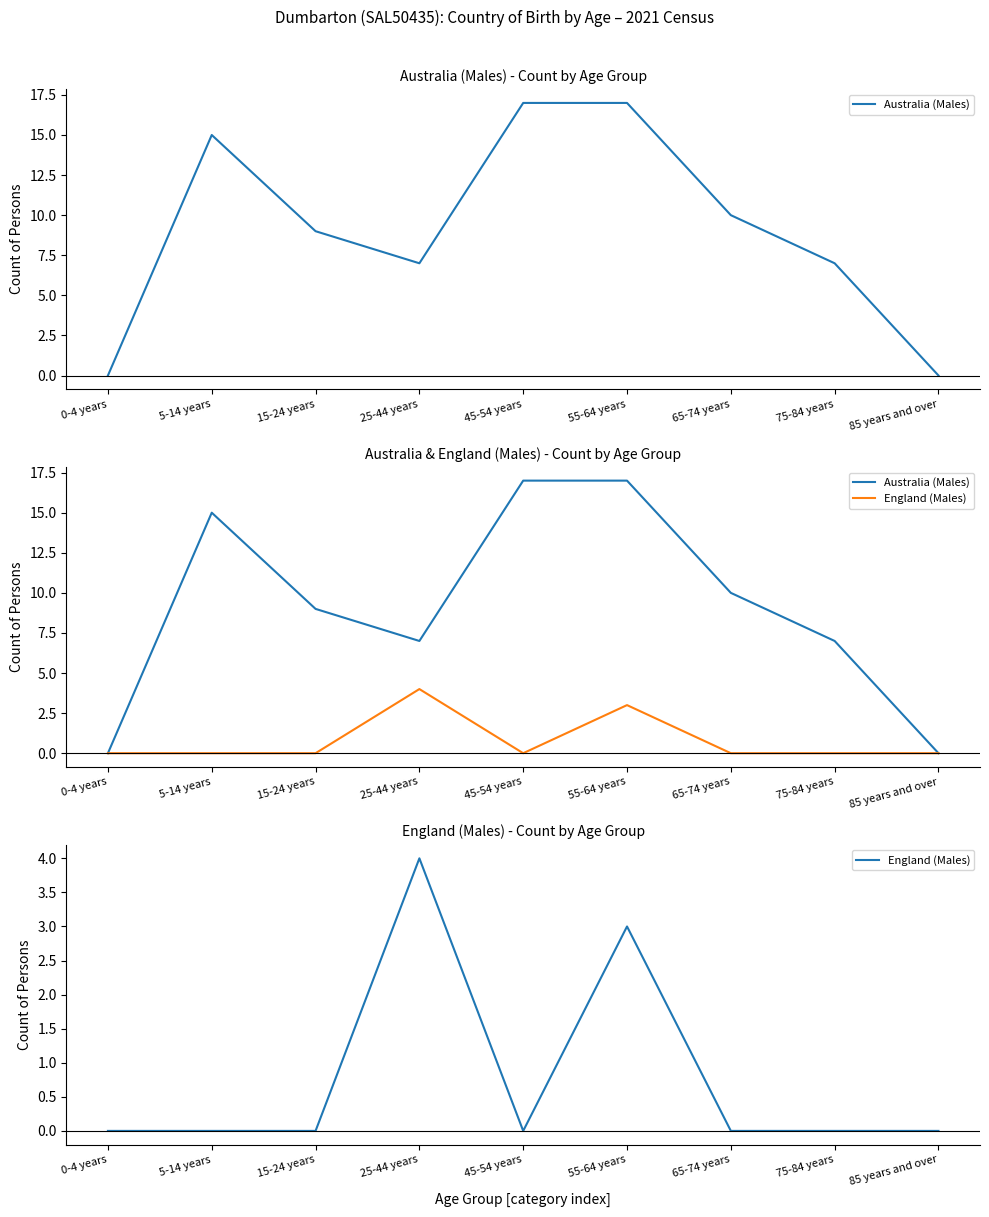

How many positive values does the Australia (Males) series have?

7